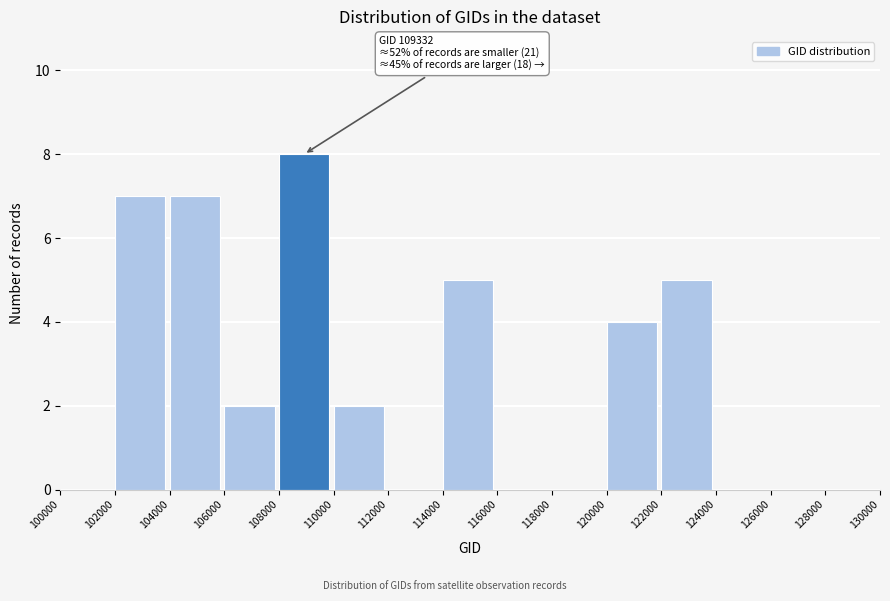

Over which range of the x-axis is the bar tallest?

108000 to 110000